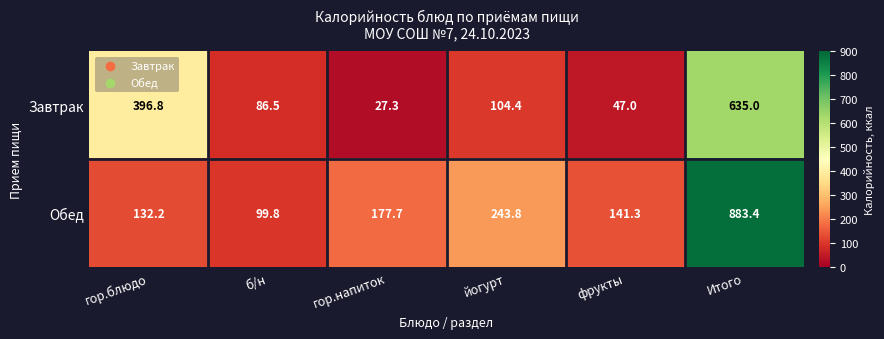

Rank the series at гор.блюдо from highest to lowest value.

Завтрак, Обед